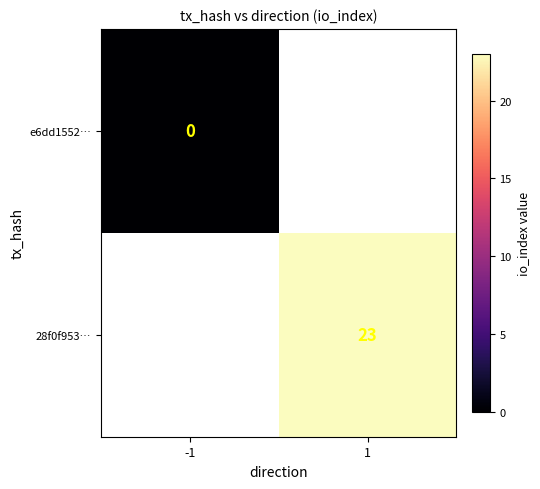

Between -1 and 1, which is larger?

1